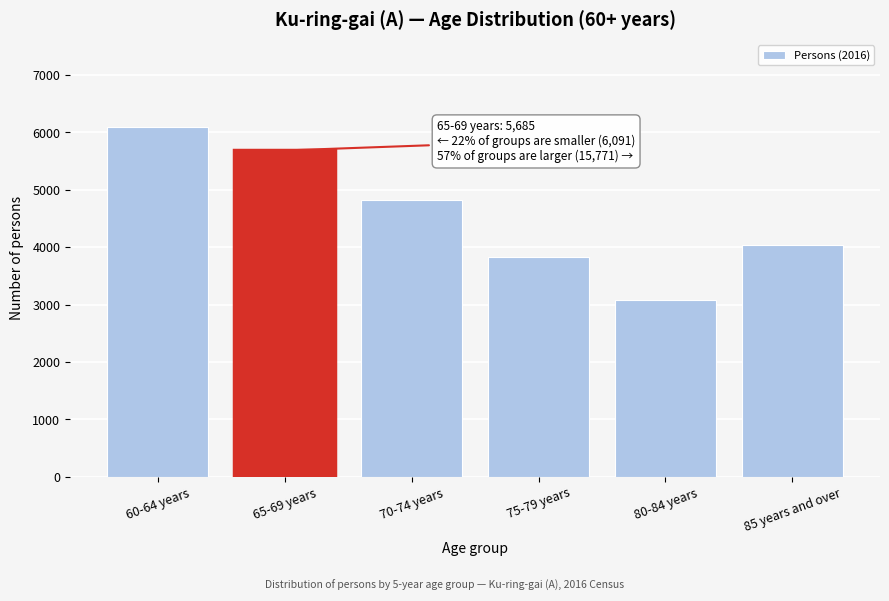

Reading left to right, extract all data points from this chart.

6091	5685	4830	3829	3076	4036